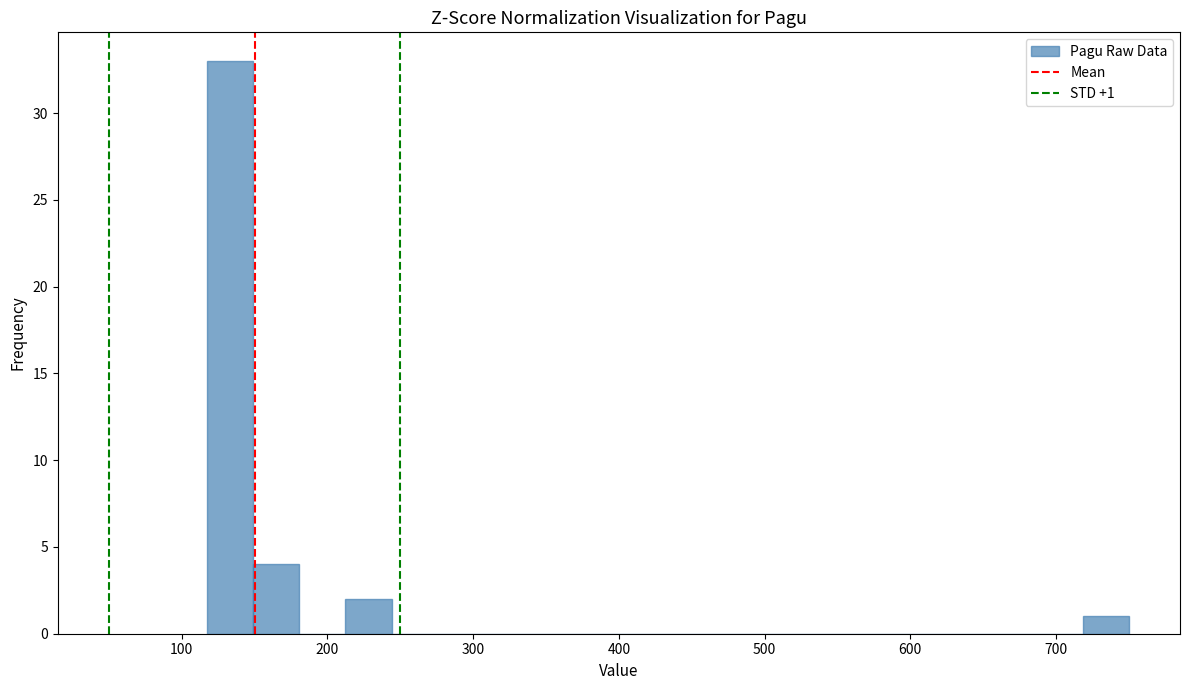

Around what value on the x-axis is the tallest bar? Give the approximate position of its centre, as read against the axis.

130